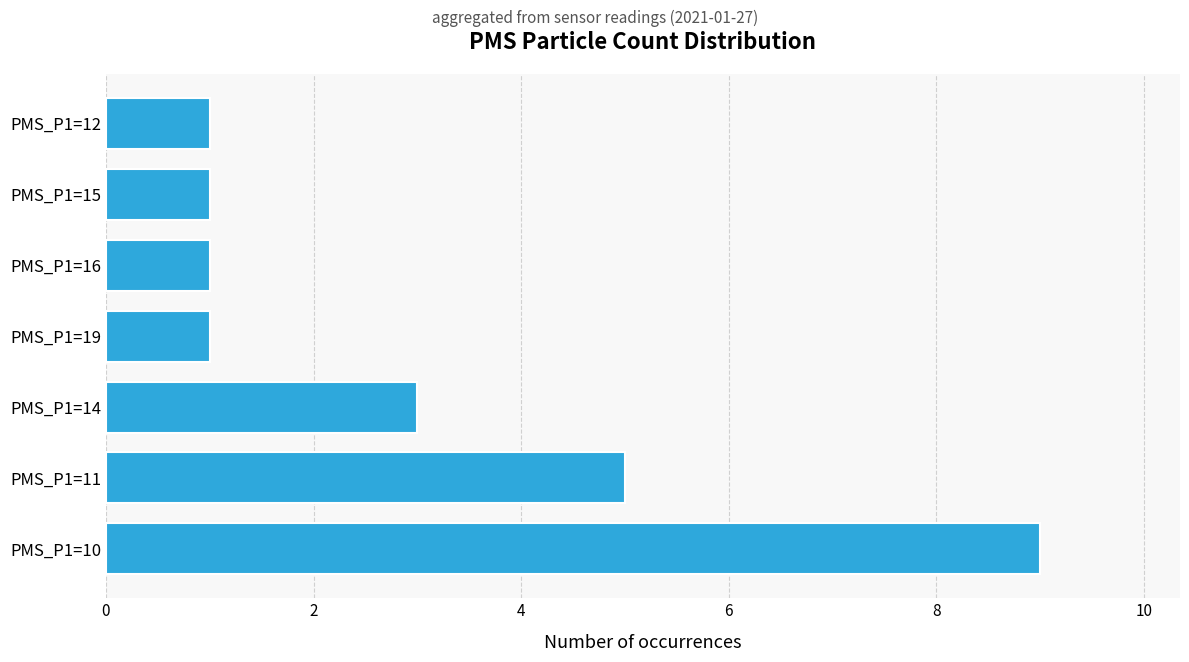

How many bars are there in total?

7